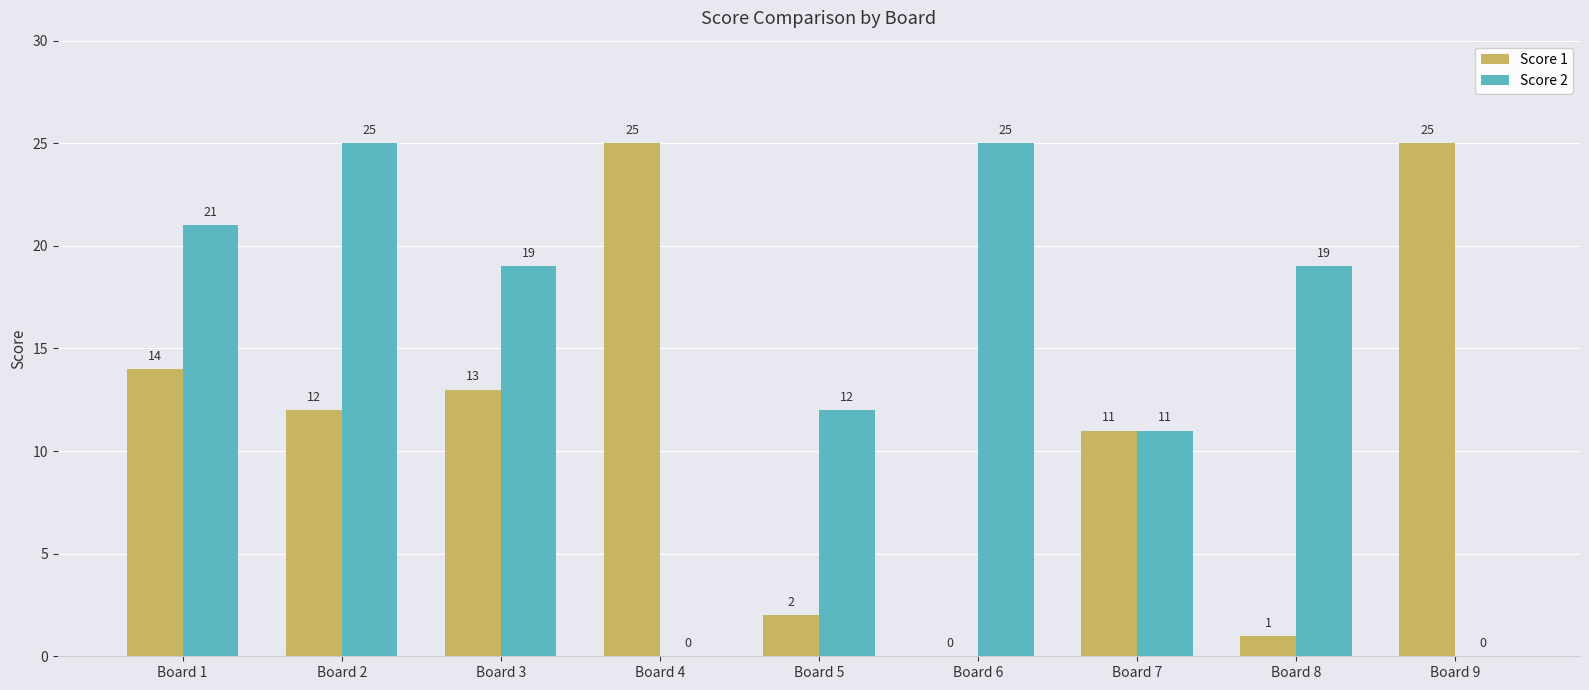

Where does the Score 2 series first go above 19?

Board 1